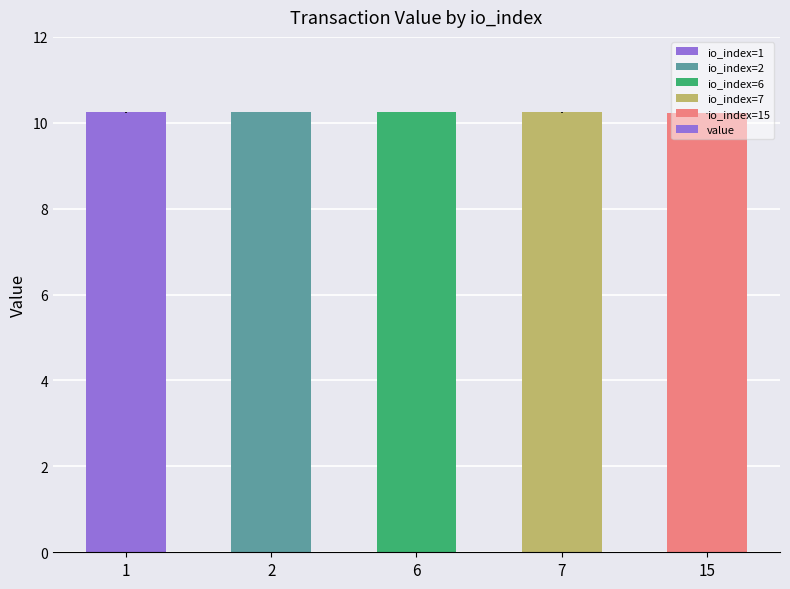

What is the smallest value displayed?

10.2